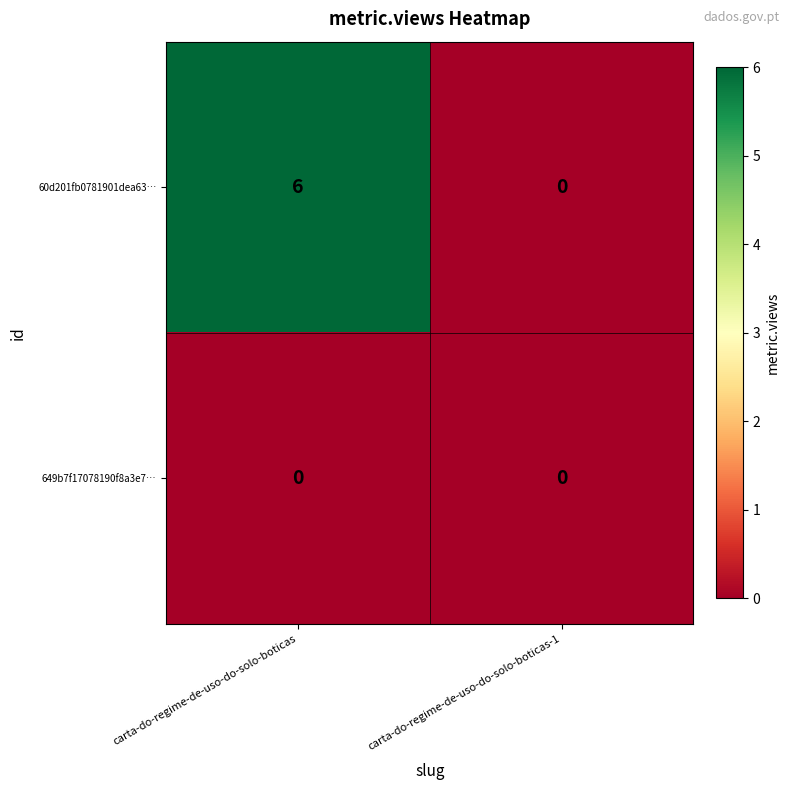

Rank the series by their average value, from lowest to highest.

649b7f17078190f8a3e7…, 60d201fb0781901dea63…